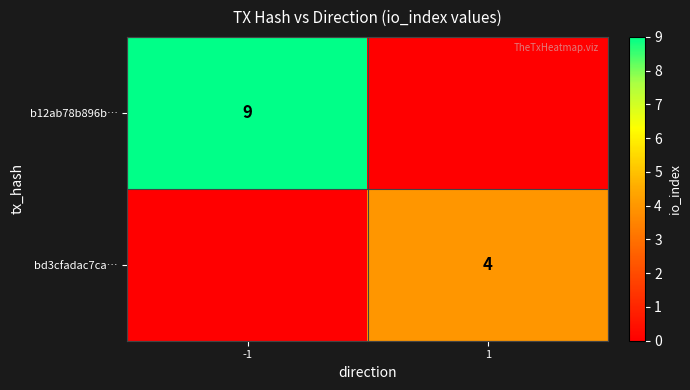

True or false: bd3cfadac7ca… has a value of 4 at 1.

True